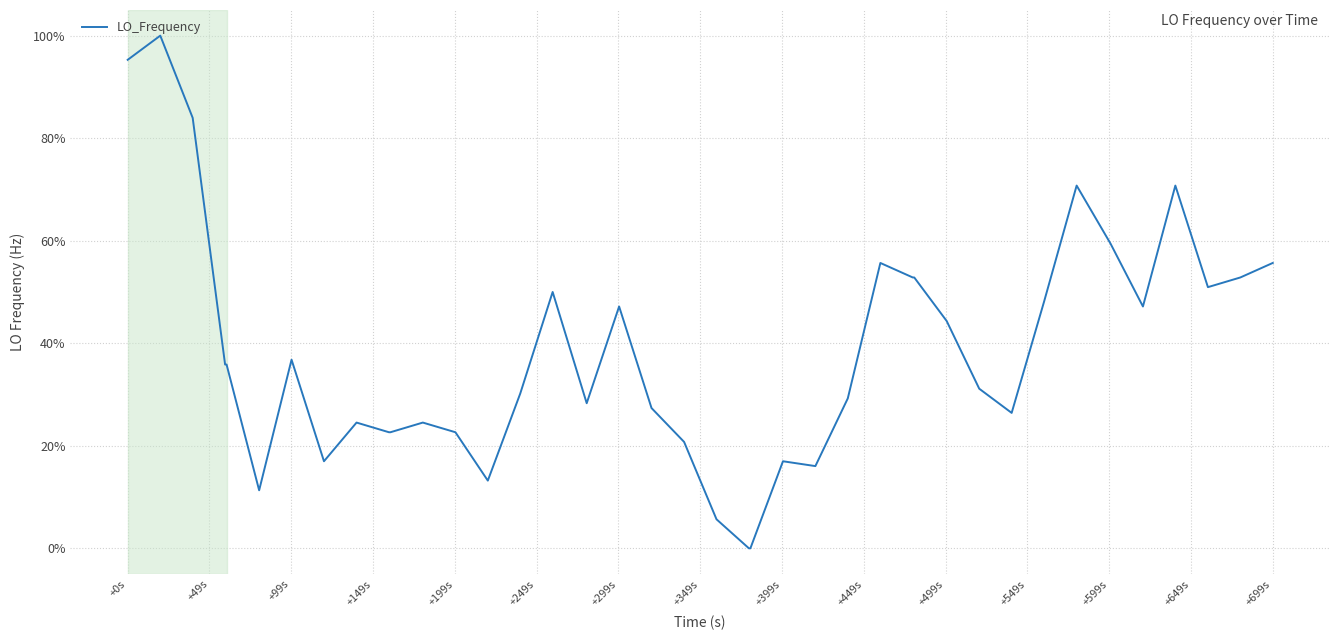

What is the difference between the maximum and minimum values?

100.0